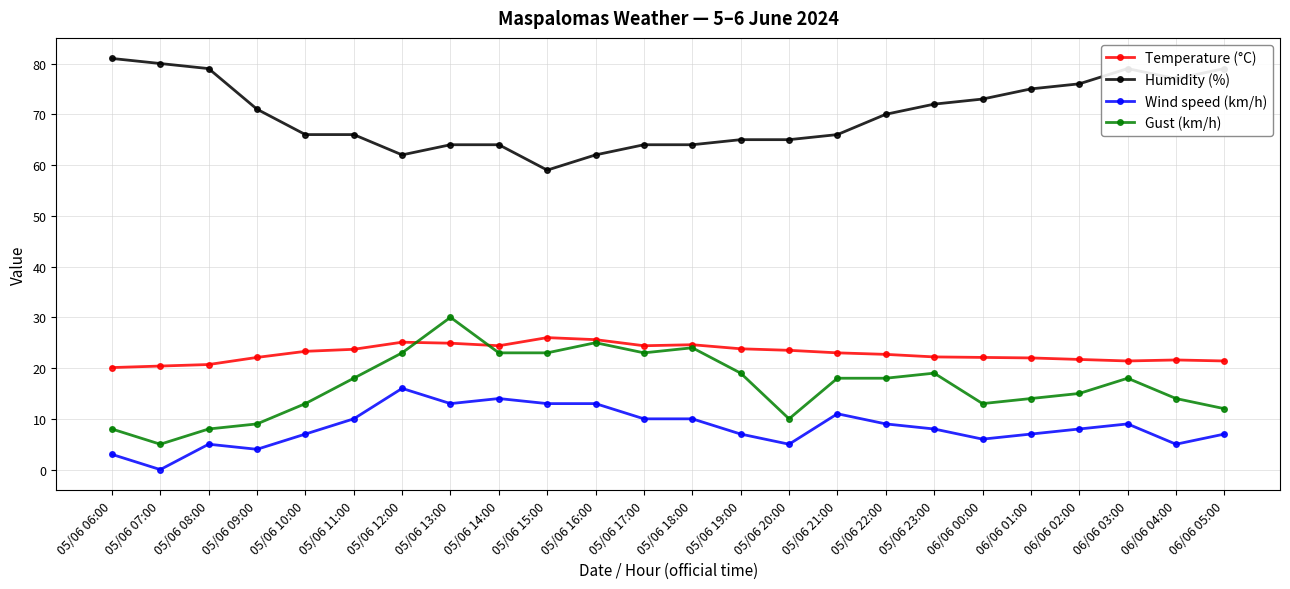

Rank the series at 05/06 19:00 from highest to lowest value.

Humidity (%), Temperature (°C), Gust (km/h), Wind speed (km/h)